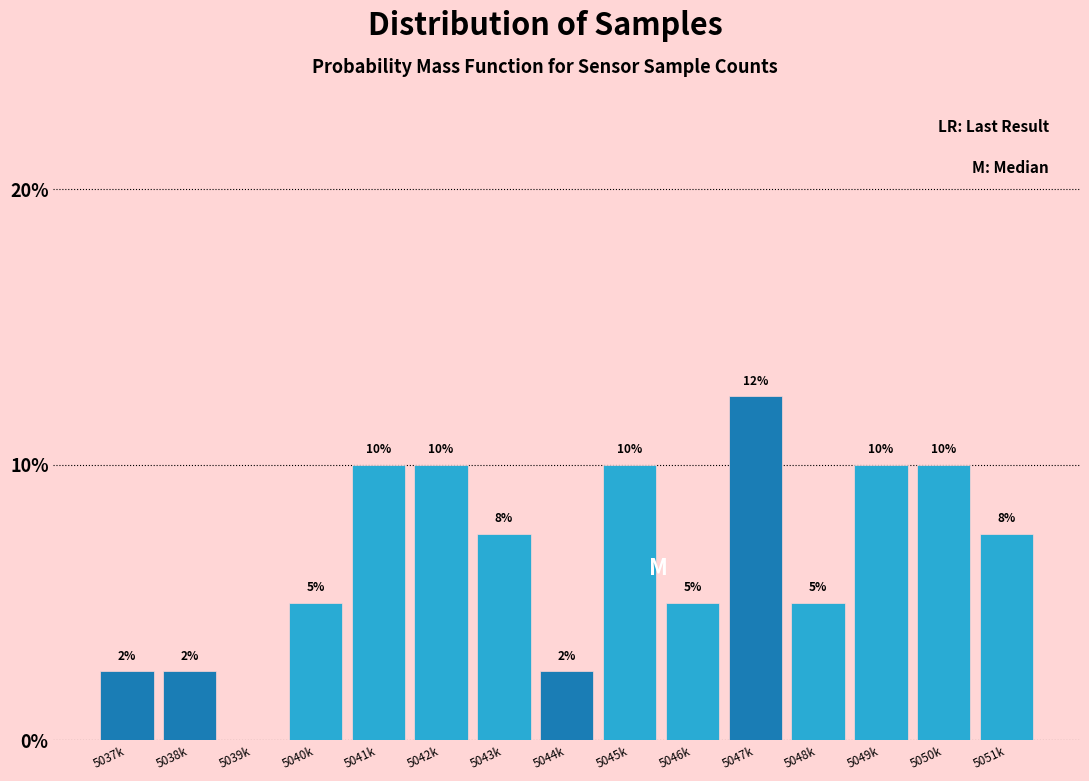

What is the ratio of the value at 5048k to the value at 5041k?

0.5